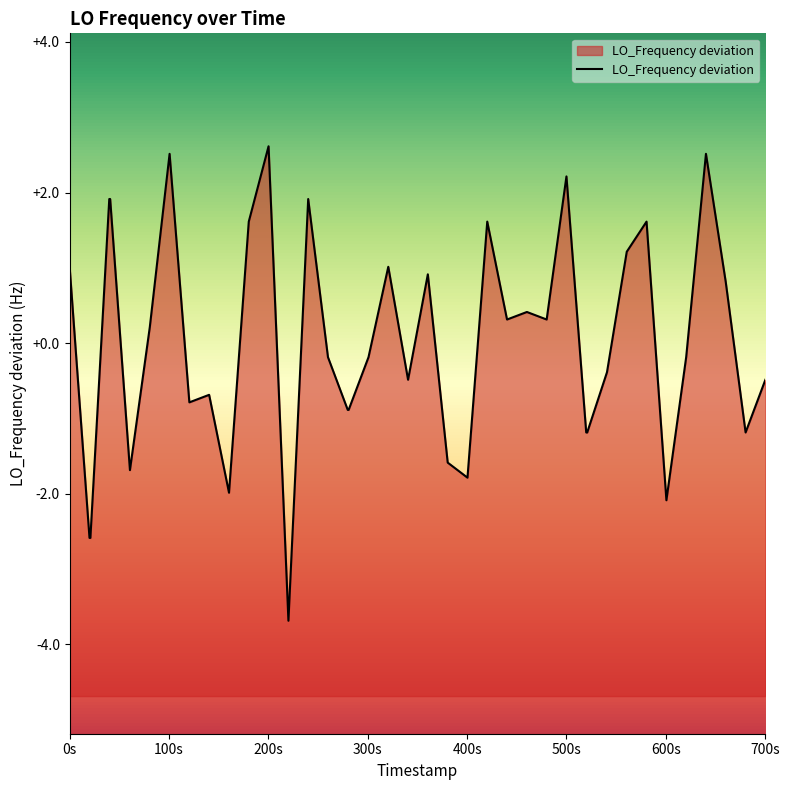

How many data points are above 0?

19